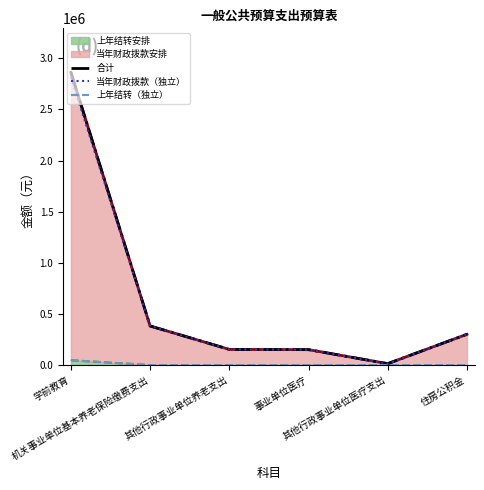

What is the value of the 当年财政拨款（独立） point at the 3rd from the left?

153084.0